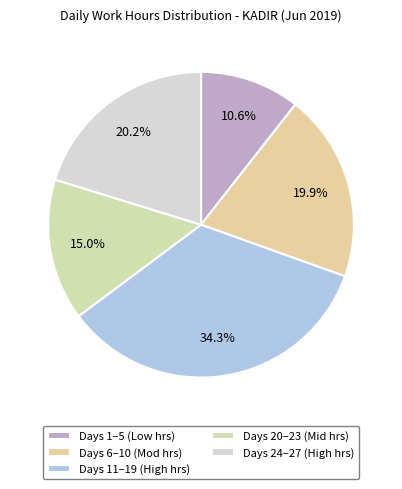

Which slice is the largest?

Days 11–19 (High hrs)